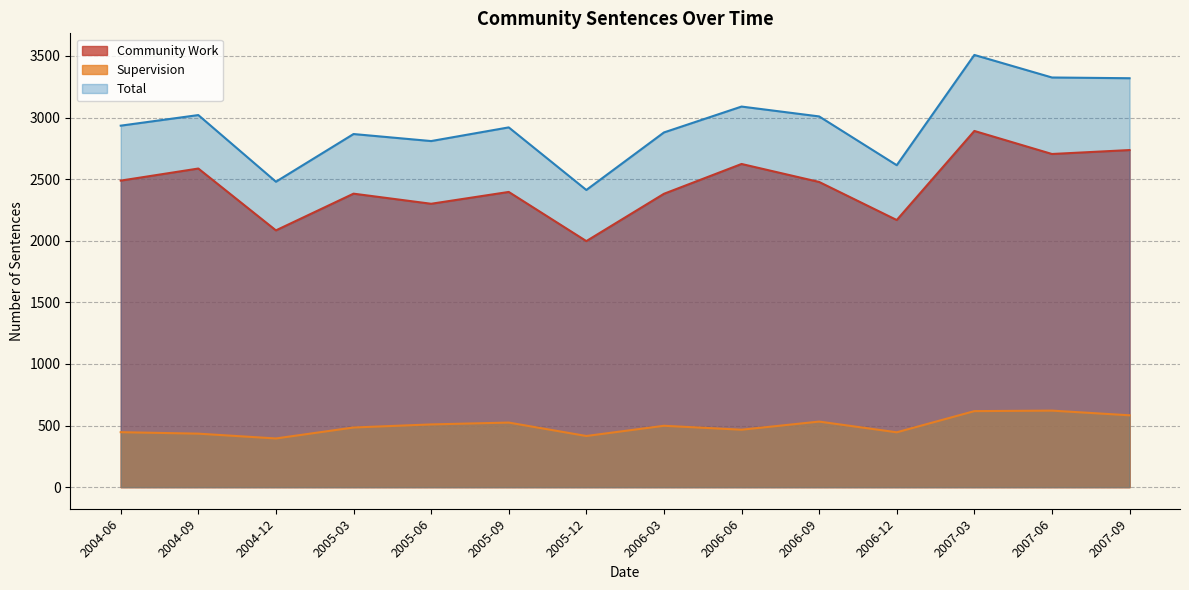

The value of Supervision at 2005-06 is 356. True or false?

False